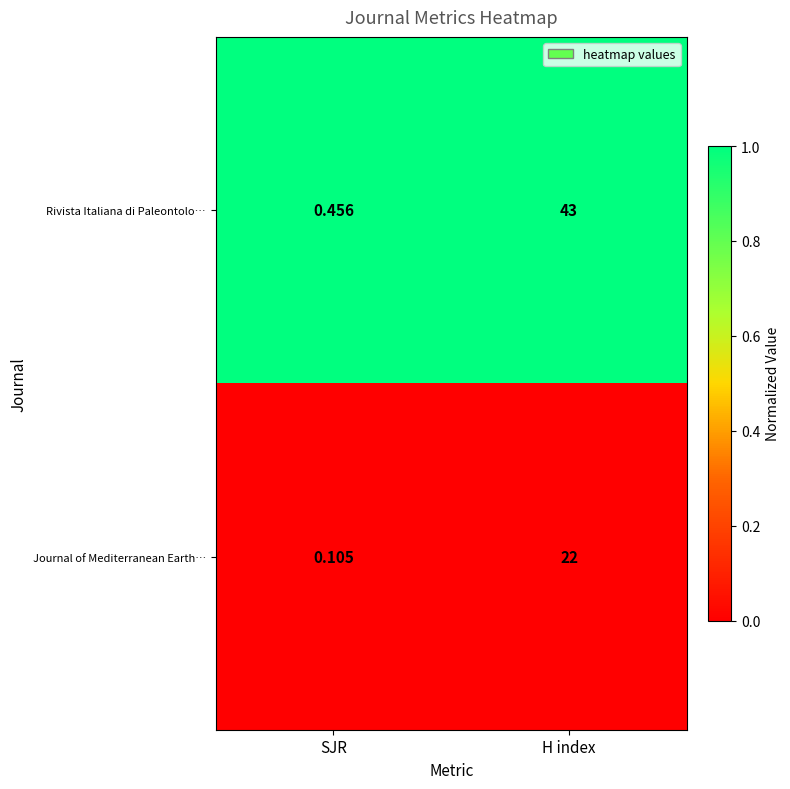

What is the spread (max minus min) of values at H index?

21.0